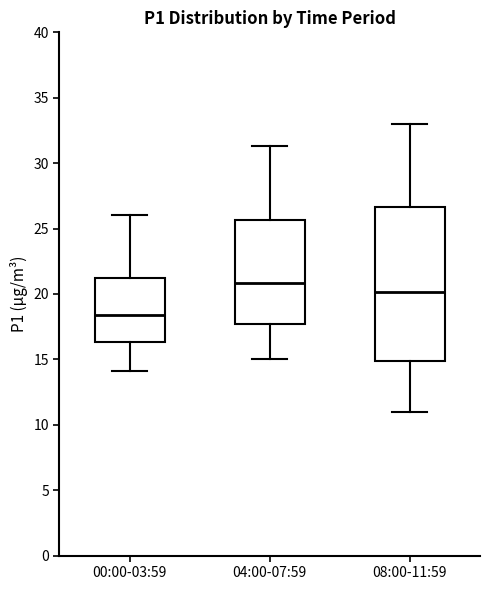

Reading left to right, transcribe this box plot: for each box, give where its median line is, the range the box spans, and where its two whiskers end, as read against the y-axis. The values are not printed on the chart, so give them approximately, as read against the axis.

00:00-03:59: median 18.5, box 16.5 to 21.5, whiskers 14.0 to 26.0
04:00-07:59: median 21.0, box 17.5 to 25.5, whiskers 15.0 to 31.5
08:00-11:59: median 20.0, box 15.0 to 26.5, whiskers 11.0 to 33.0